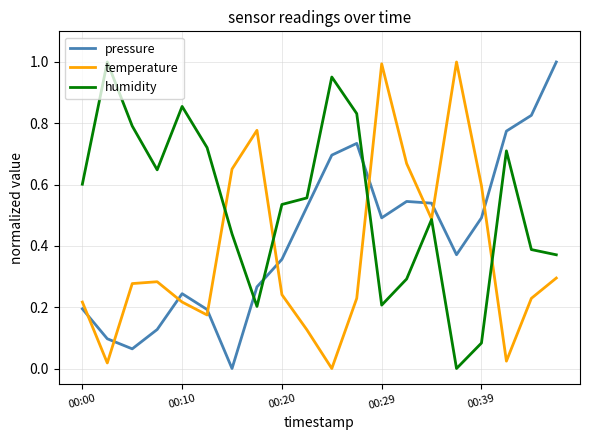

Rank the series by their average value, from highest to lowest.

humidity, pressure, temperature